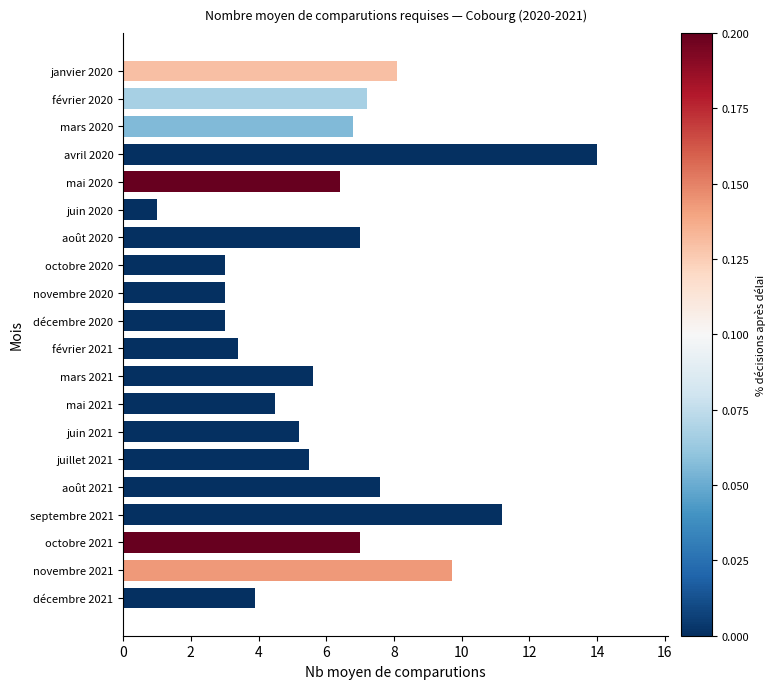

Does the chart contain any negative values?

No